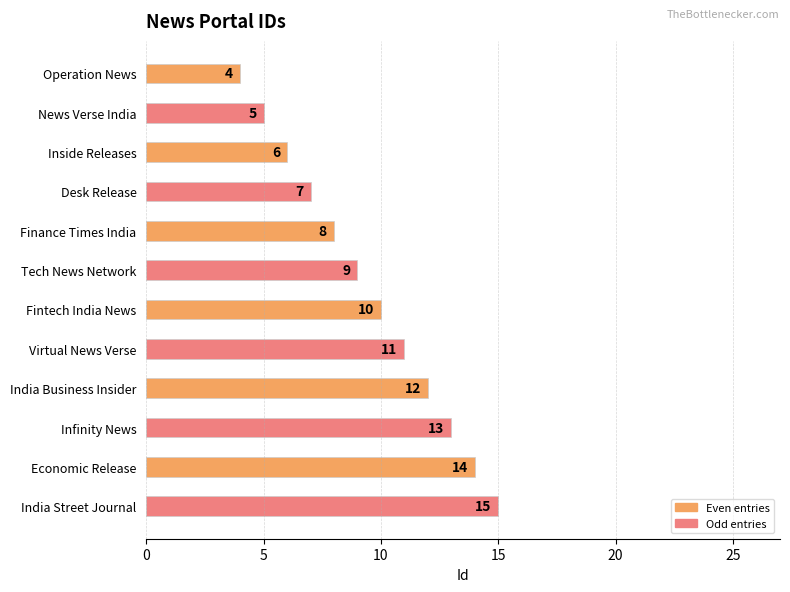

Reading top to bottom, extract all data points from this chart.

4	5	6	7	8	9	10	11	12	13	14	15